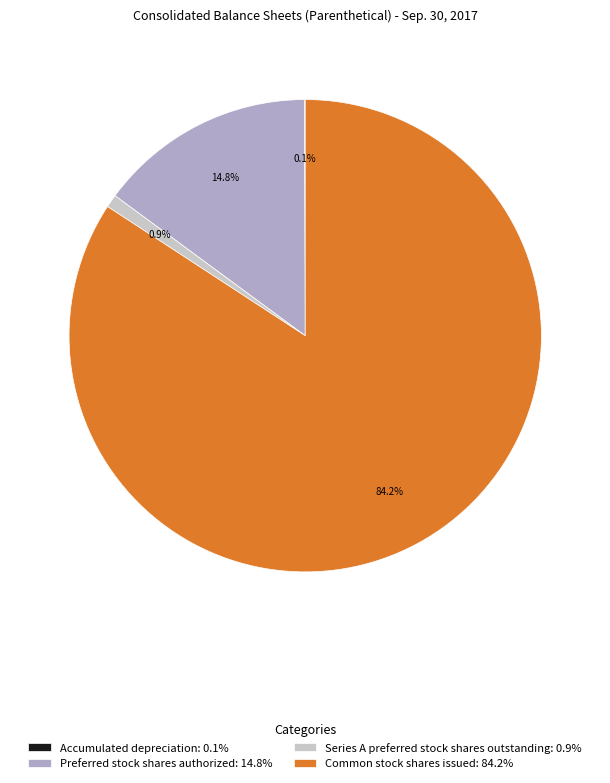

Do Common stock shares issued: 84.2% and Preferred stock shares authorized: 14.8% together represent more than half of the pie?

Yes